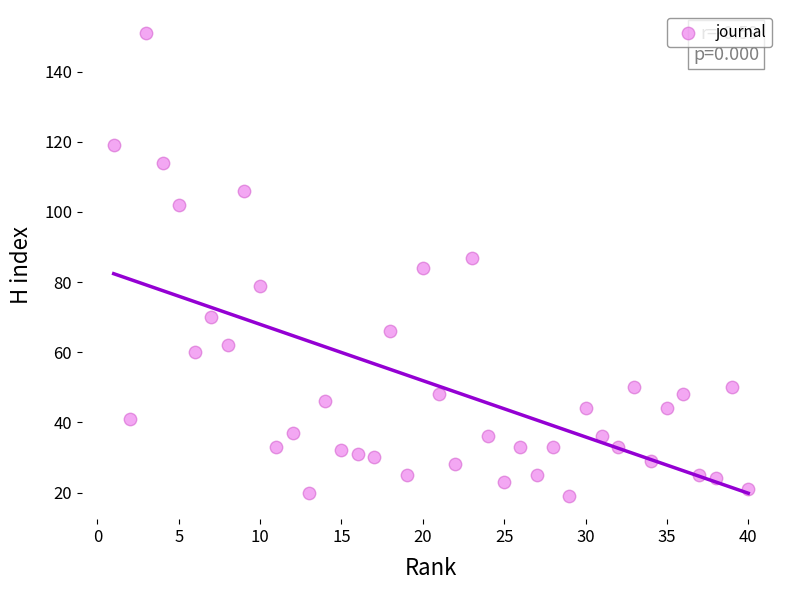

What is the range of X values (max minus min)?

39